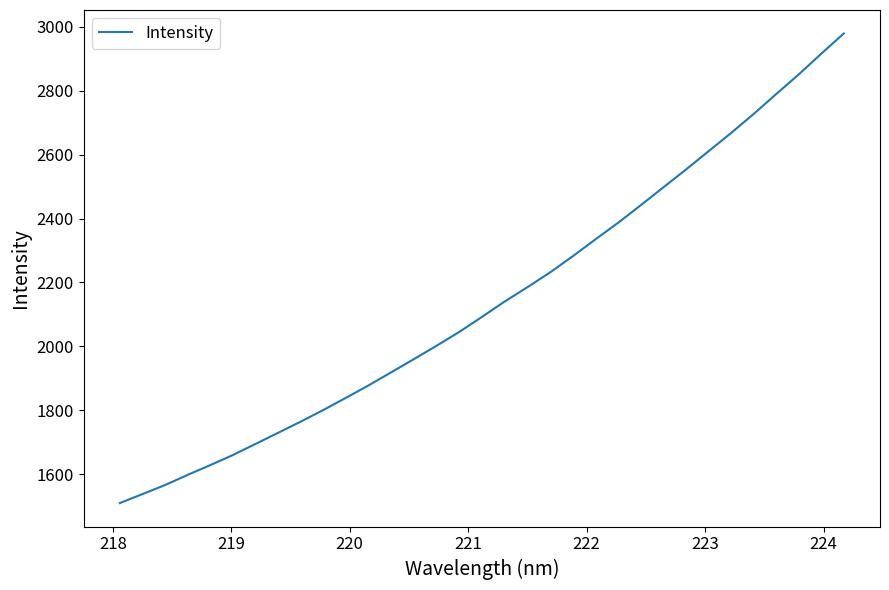

What is the greatest value displayed?

2978.9